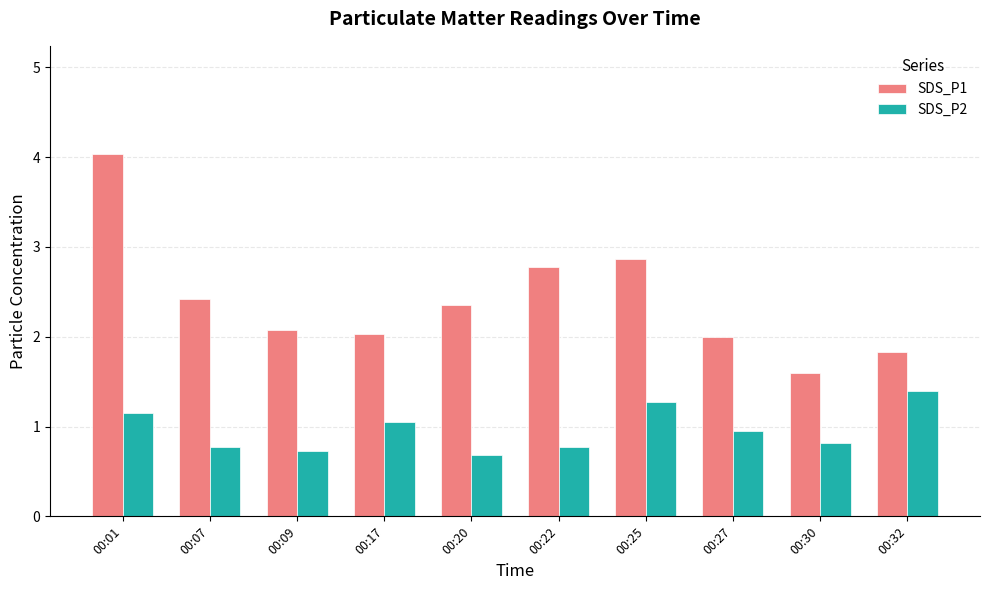

Which series changed the most between 00:27 and 00:32?

SDS_P2